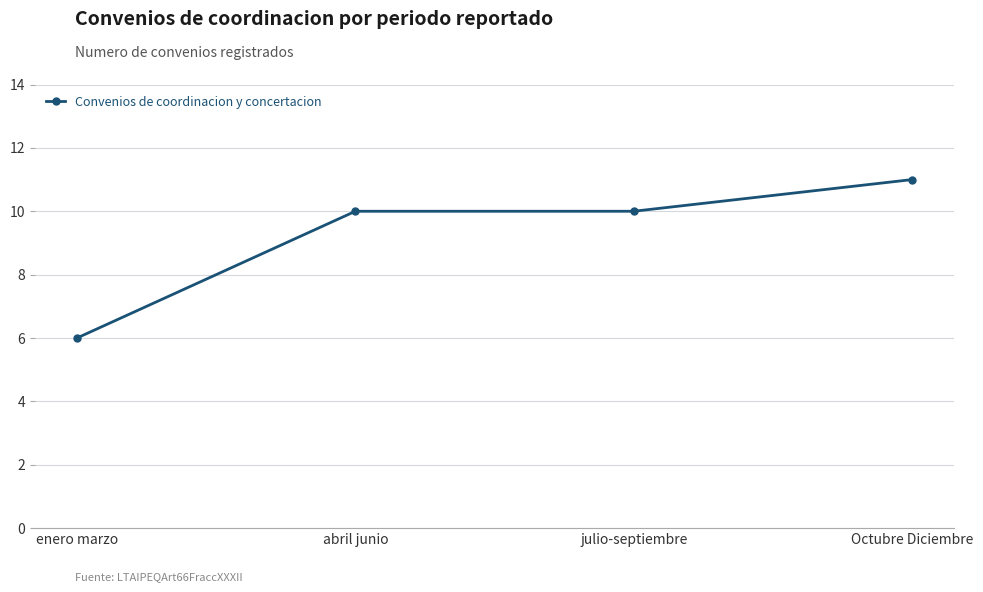

What is the approximate value at julio-septiembre?

10